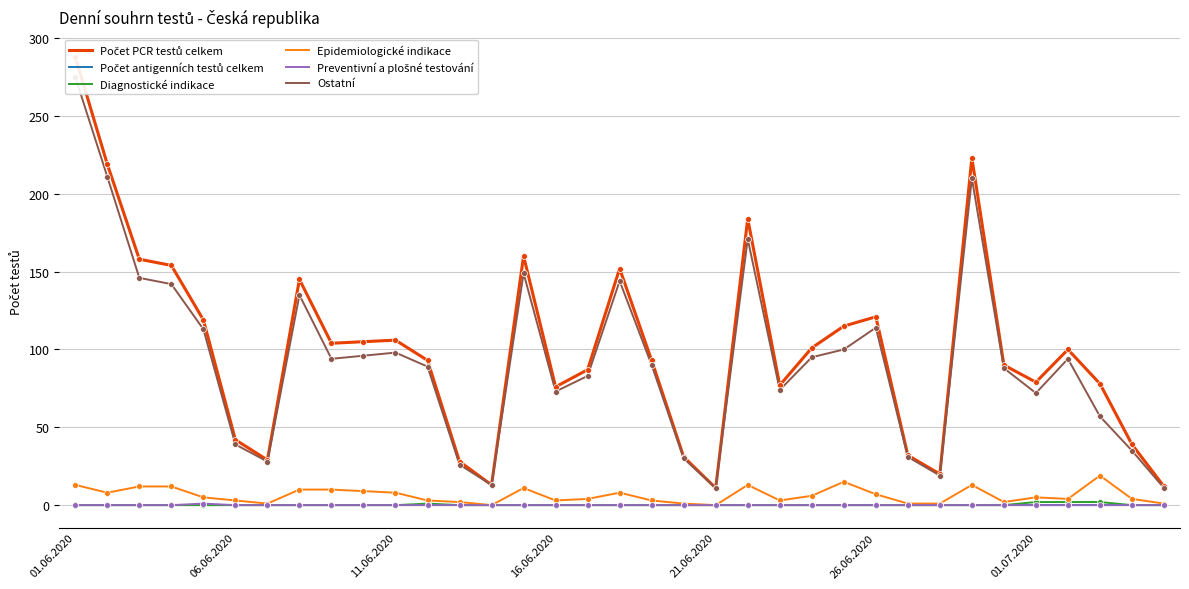

Which series has the largest total across all categories?

Počet PCR testů celkem